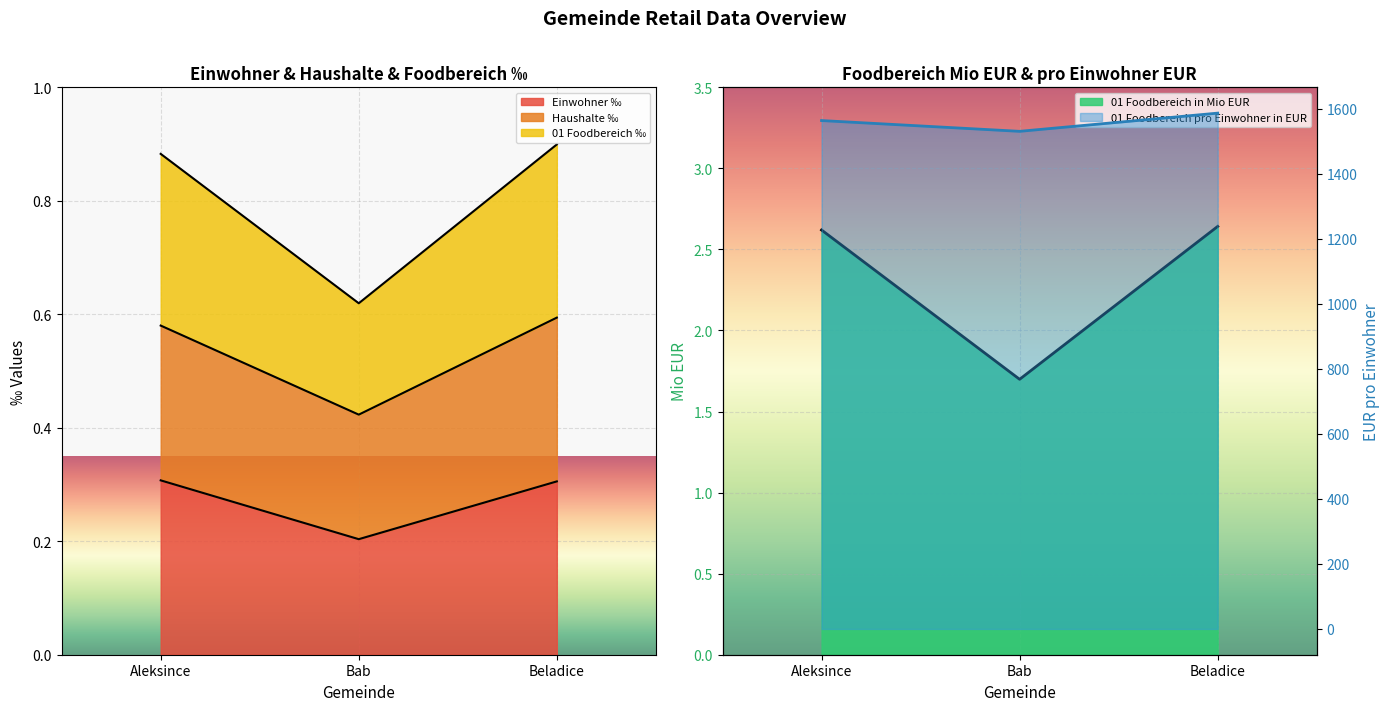

Reading left to right, list all the values displayed in this chart.

Einwohner ‰: 0.3	0.2	0.3
Haushalte ‰: 0.6	0.4	0.6
01 Foodbereich in Mio EUR: 2.6	1.7	2.6
01 Foodbereich ‰: 0.9	0.6	0.9
01 Foodbereich pro Einwohner in EUR: 1563.9	1530.8	1586.8